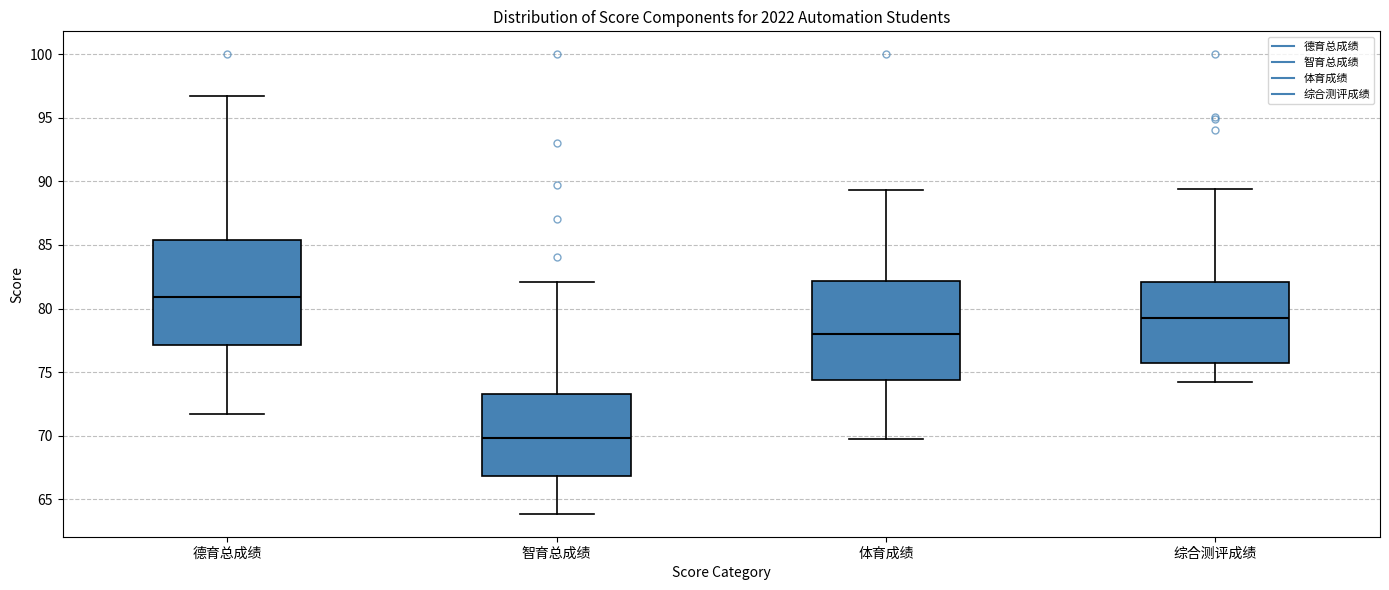

Reading left to right, read every box against the y-axis: the position of its median line, the range the box covers, and the ends of its whiskers. The values are not printed on the chart, so give them approximately, as read against the axis.

德育总成绩: median 81.0, box 77.0 to 85.5, whiskers 71.5 to 96.5
智育总成绩: median 70.0, box 67.0 to 73.5, whiskers 64.0 to 82.0
体育成绩: median 78.0, box 74.5 to 82.0, whiskers 70.0 to 89.5
综合测评成绩: median 79.0, box 75.5 to 82.0, whiskers 74.0 to 89.5